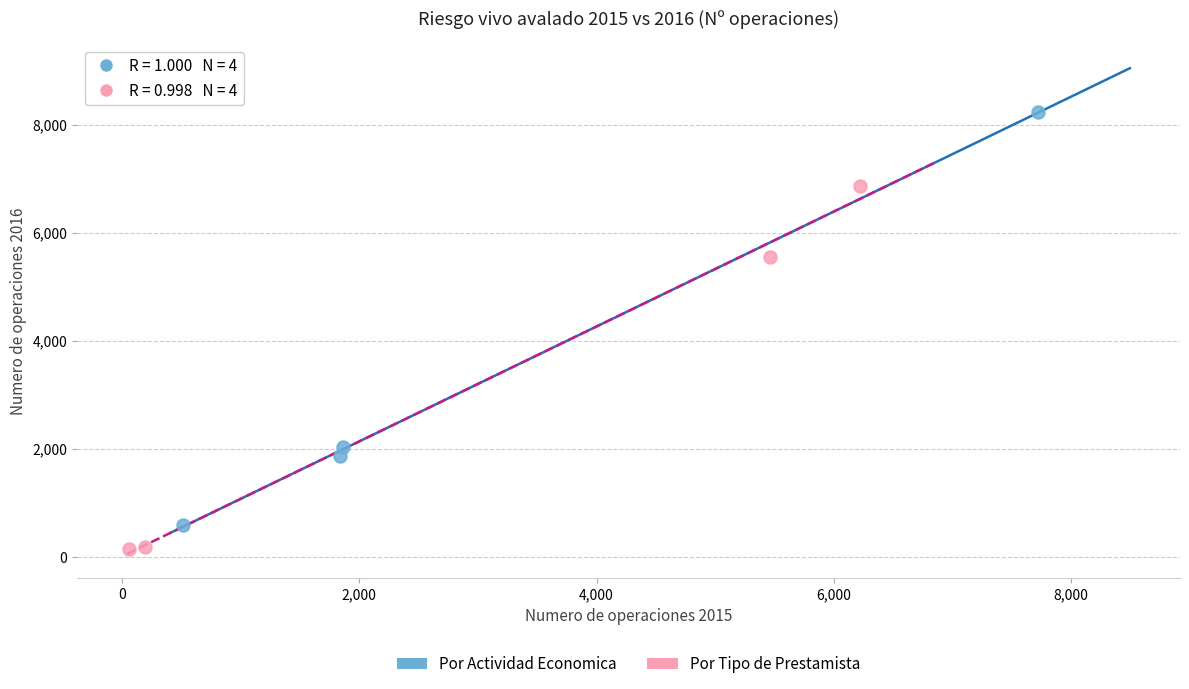

Which series contains the highest Y value?

Por Actividad Economica